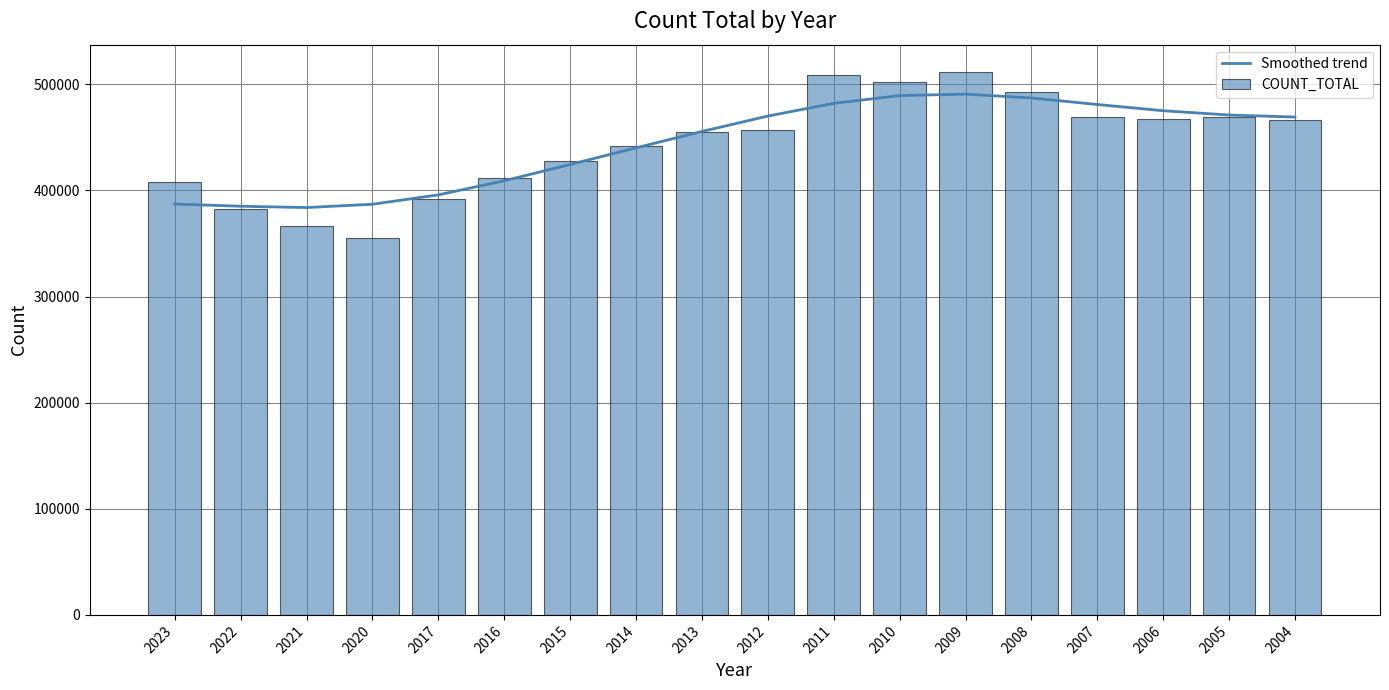

What is the difference between the highest and lowest values at 2023?

20317